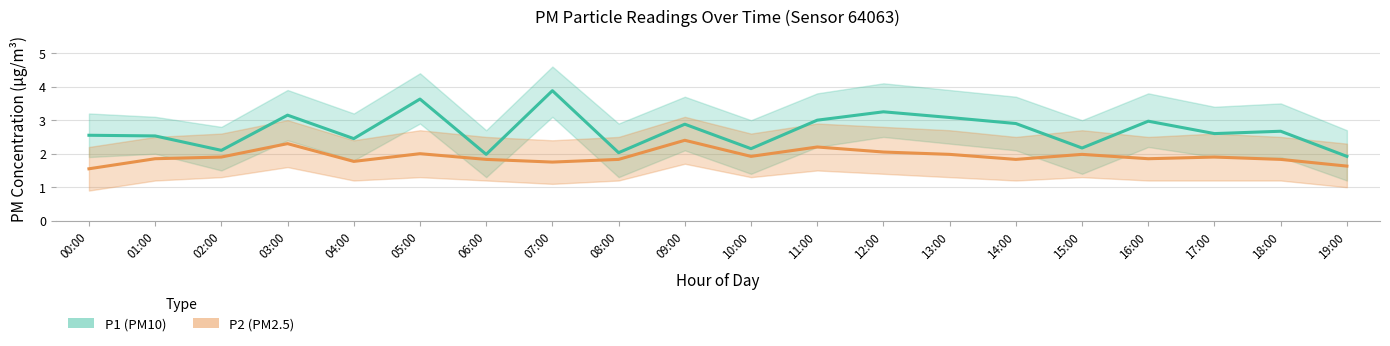

Is this an area chart (filled region under the line)?

No